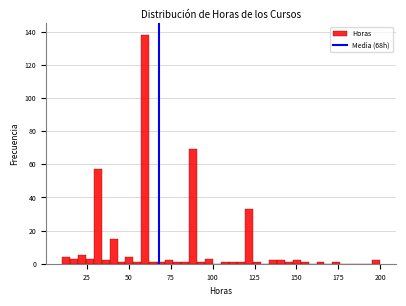

Read against the x-axis, roughly where is the centre of the tallest bar?

60